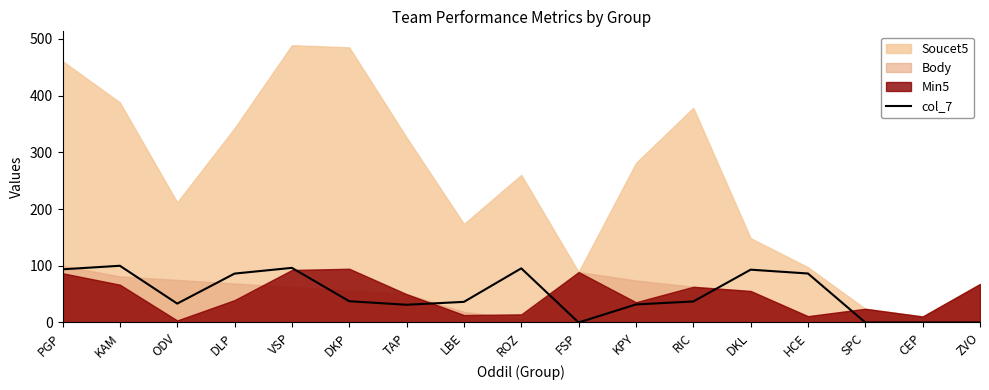

The value at VSP is 146.9. True or false?

False